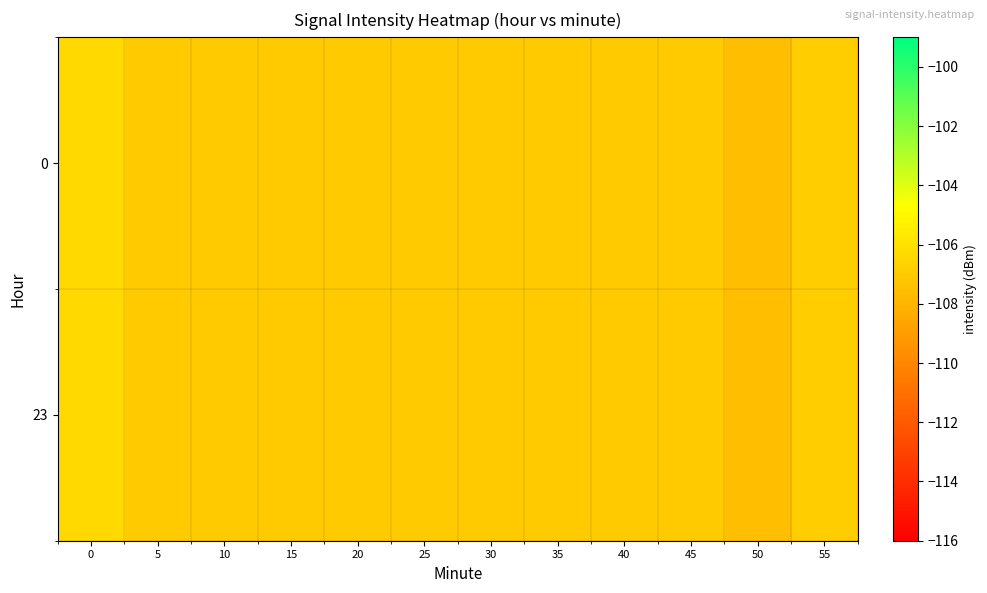

Reading left to right, list all the values displayed in this chart.

0: 0=-106.3	5=-107.0	10=-107.0	15=-107.0	20=-107.0	25=-107.0	30=-107.0	35=-107.0	40=-107.0	45=-107.0	50=-107.6	55=-106.9
23: 0=-106.3	5=-107.0	10=-107.0	15=-107.0	20=-107.0	25=-107.0	30=-107.0	35=-107.0	40=-107.0	45=-107.0	50=-107.6	55=-106.9